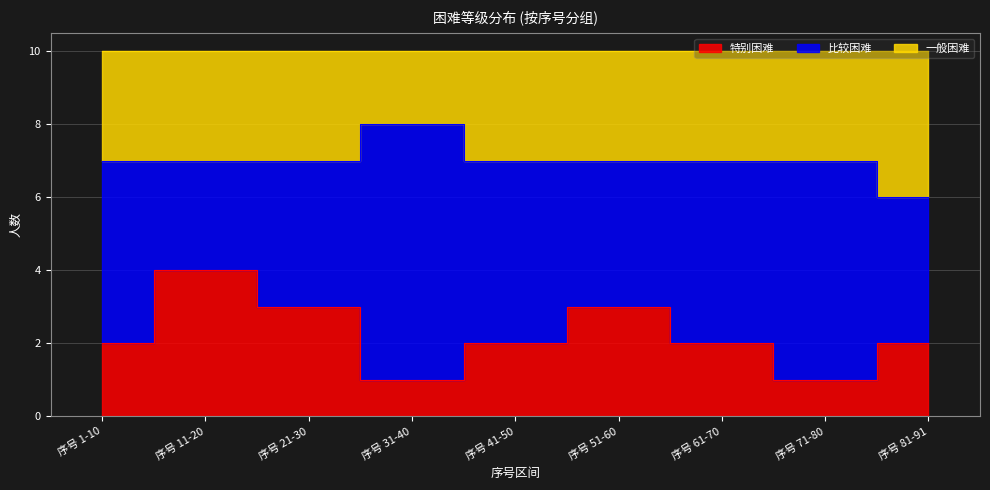

Which has a higher value, 序号 11-20 or 序号 21-30?

序号 11-20